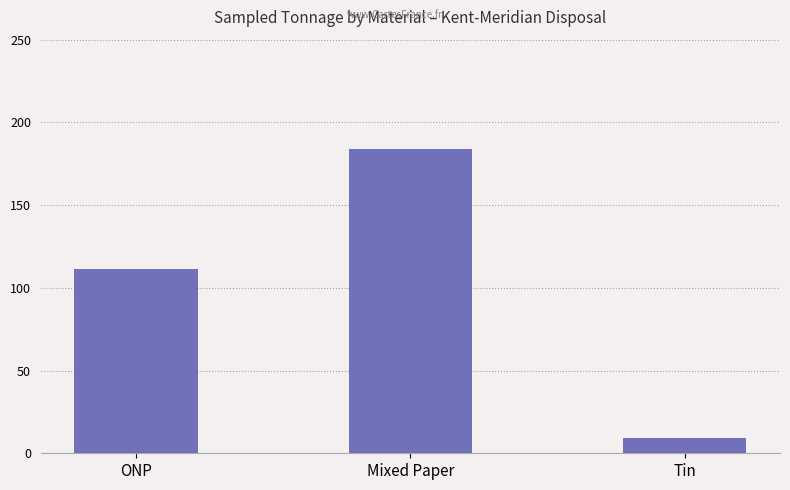

At which category does the chart reach its minimum across all series?

Tin